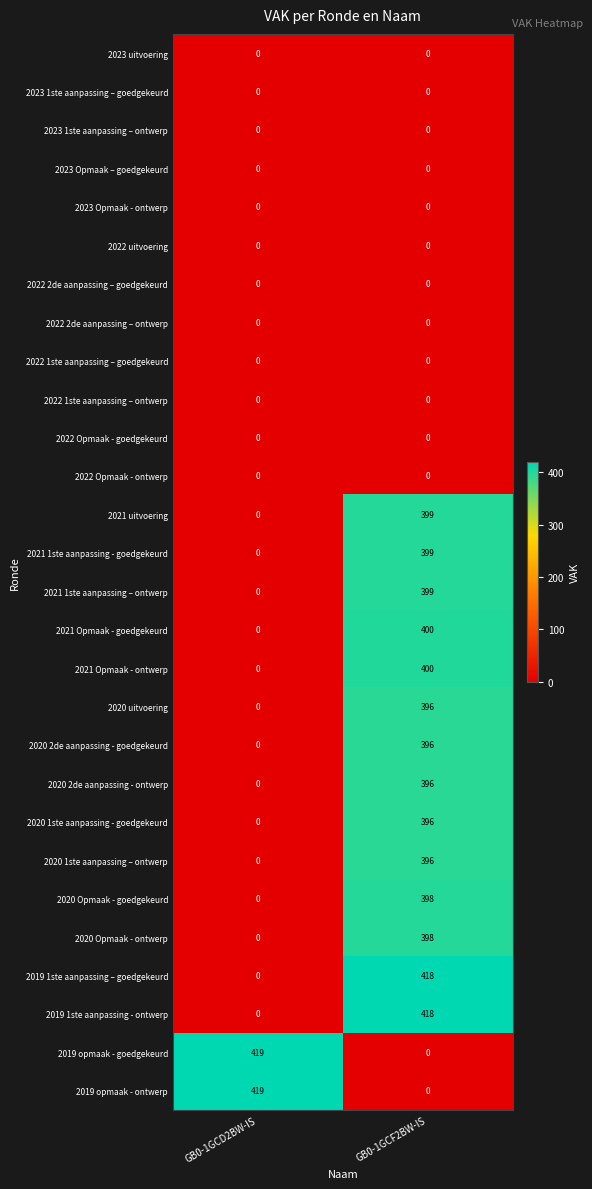

Which category has the highest value in the 2020 1ste aanpassing - goedgekeurd series?

GB0-1GCF2BW-IS